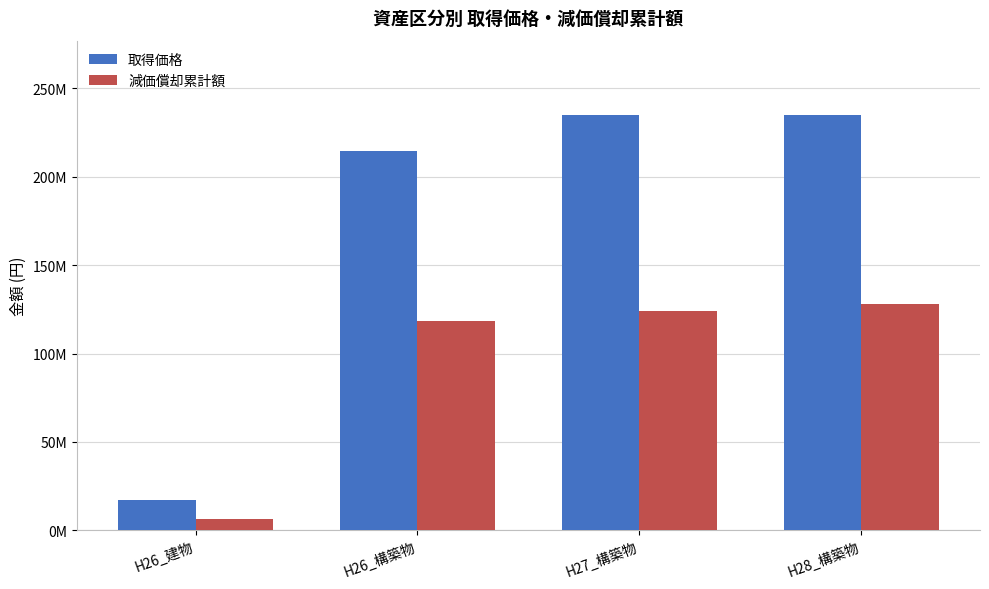

Rank the series by their average value, from highest to lowest.

取得価格, 減価償却累計額